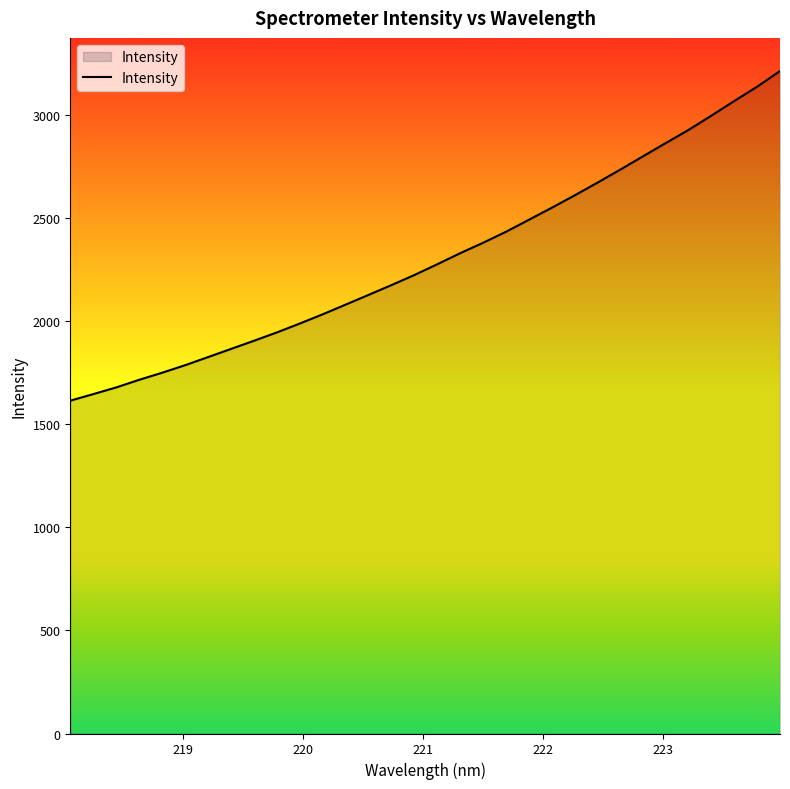

What is the difference between the second highest and second lowest values?

1490.3